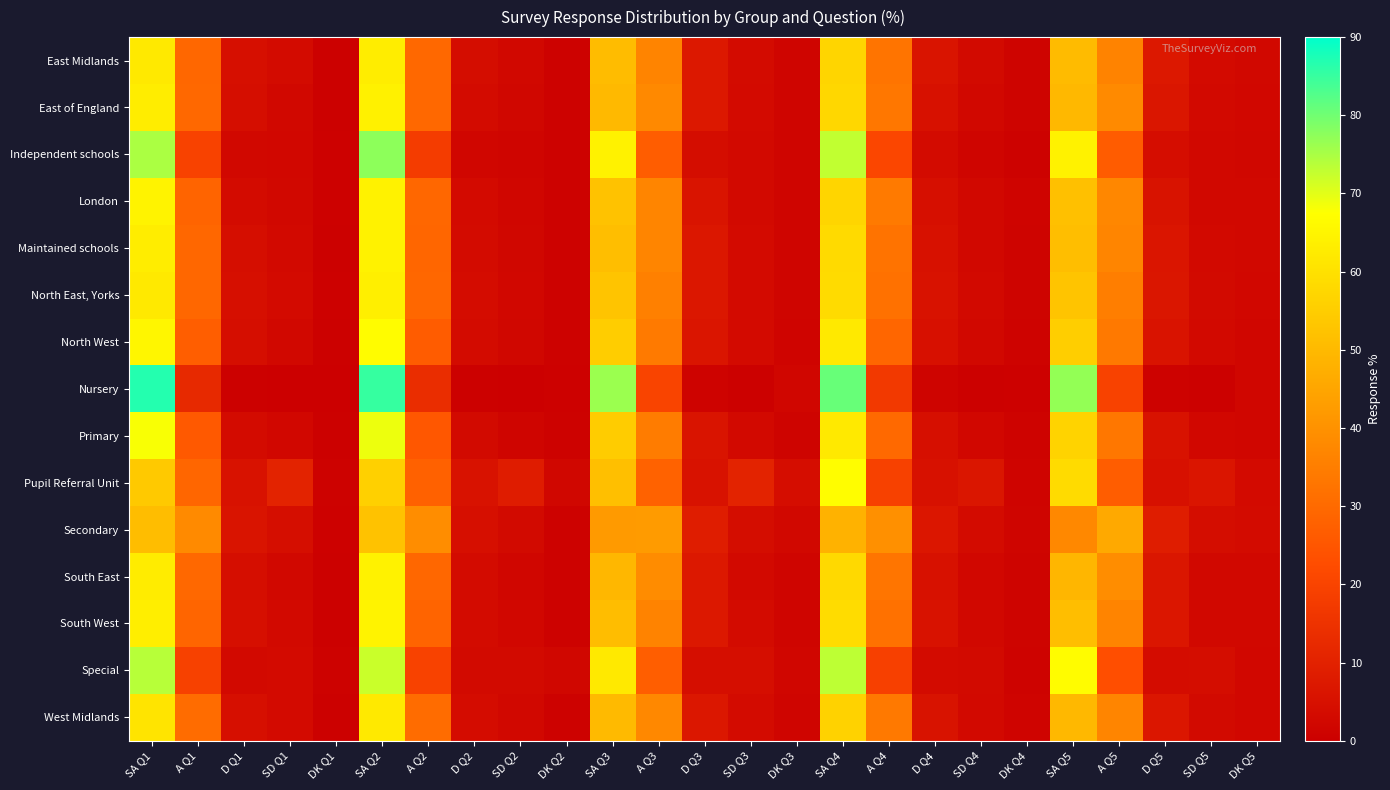

Rank the series by their maximum value, from highest to lowest.

Nursery, Independent schools, Special, Primary, Pupil Referral Unit, North West, South West, London, South East, Maintained schools, East of England, North East, Yorks, East Midlands, West Midlands, Secondary